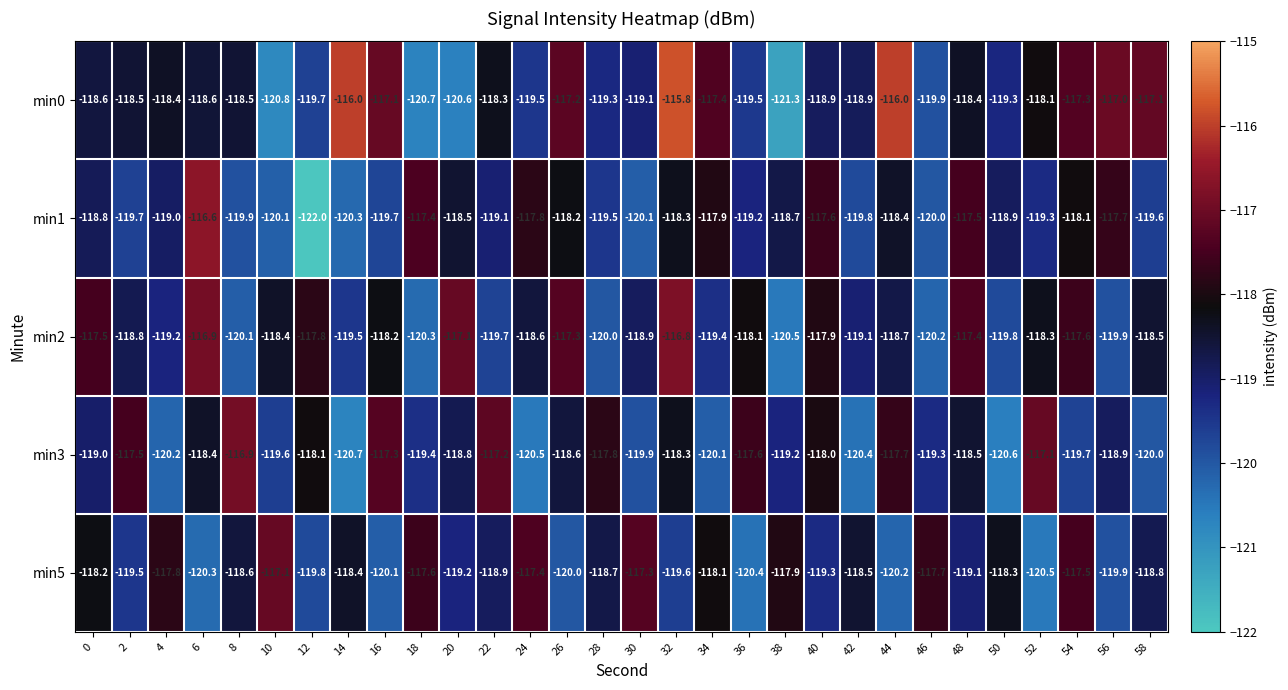

Rank the series at 50 from lowest to highest value.

min3, min2, min0, min1, min5